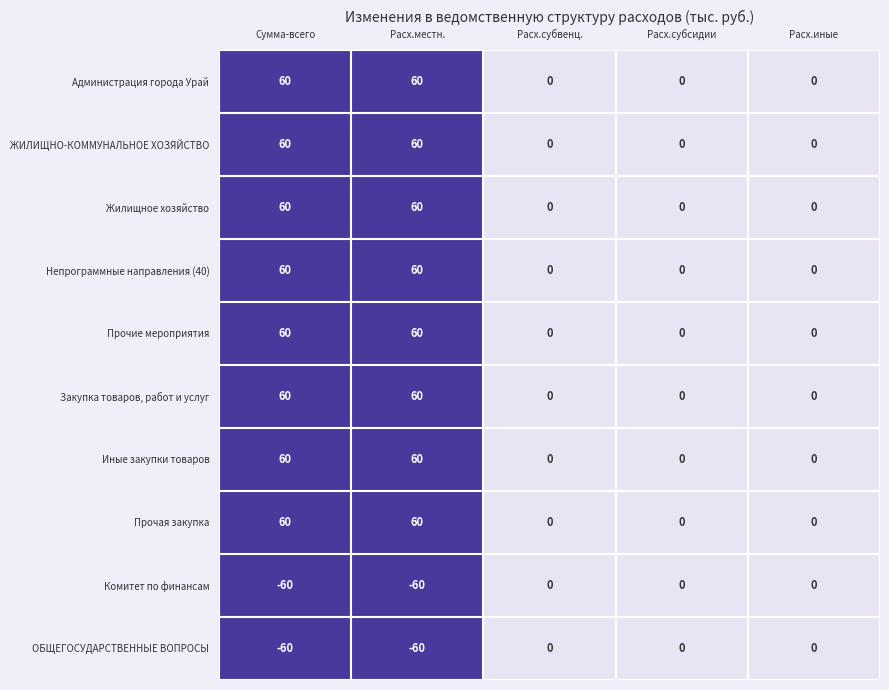

What is the difference between the second highest and second lowest values in the Прочие мероприятия series?

60